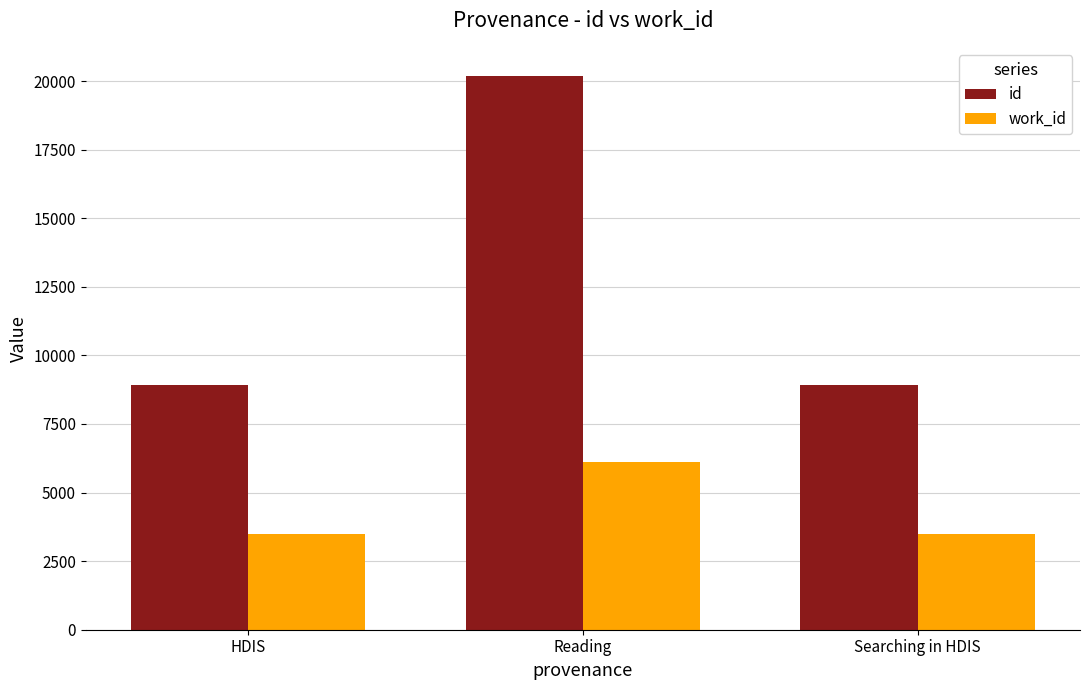

The value of id at HDIS is 8912.2. True or false?

True